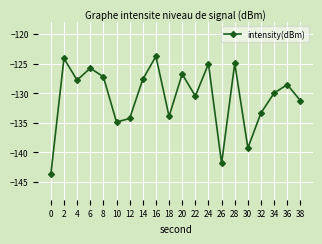

What is the maximum value shown in the chart?

-123.8